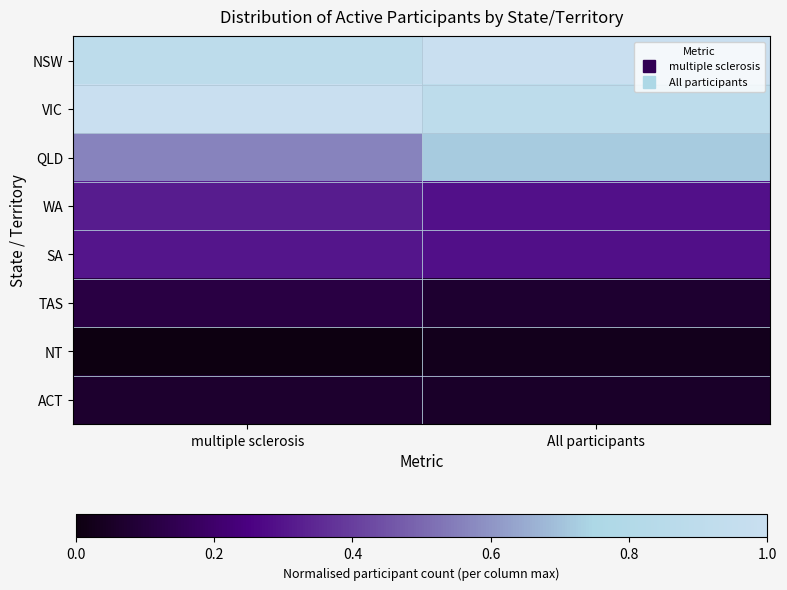

Which has a higher value, All participants or multiple sclerosis?

All participants